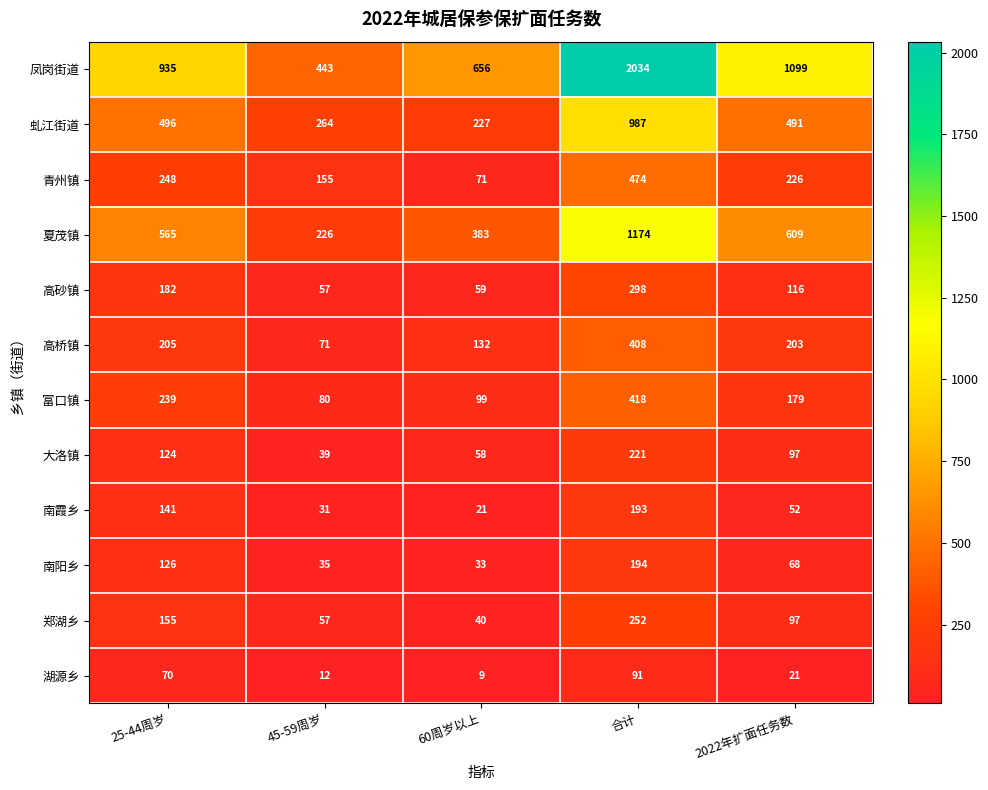

What is the sum of the 南阳乡 values at 60周岁以上 and 2022年扩面任务数?

101